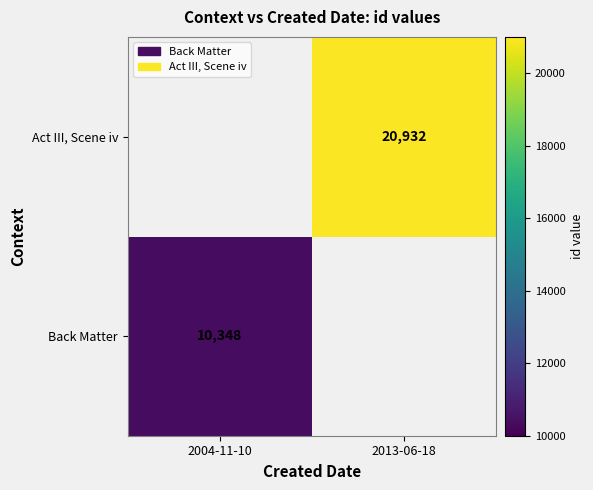

The Act III, Scene iv series shows 7711 at 2013-06-18. True or false?

False